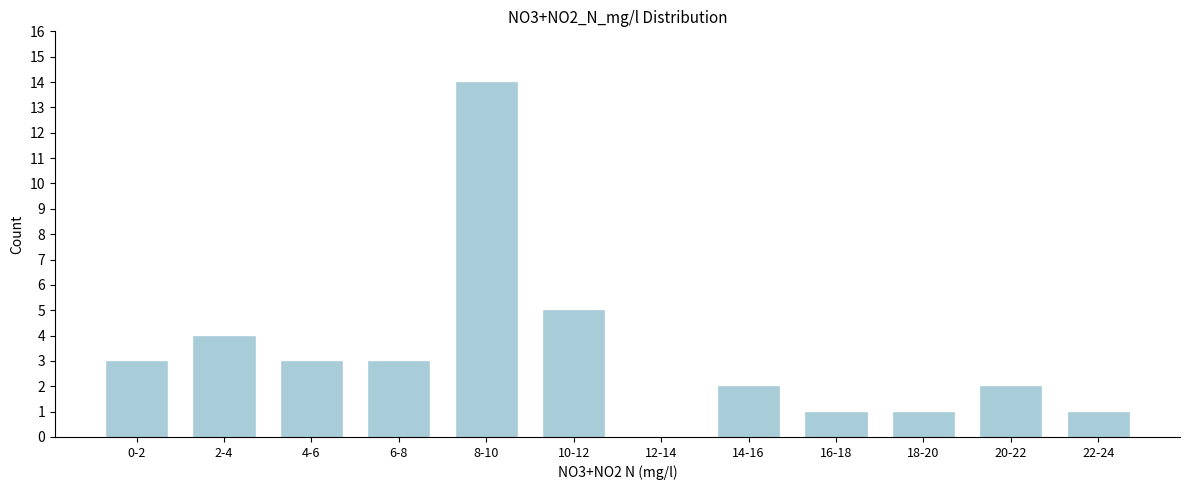

Reading left to right, extract all data points from this chart.

0-2=3	2-4=4	4-6=3	6-8=3	8-10=14	10-12=5	12-14=0	14-16=2	16-18=1	18-20=1	20-22=2	22-24=1